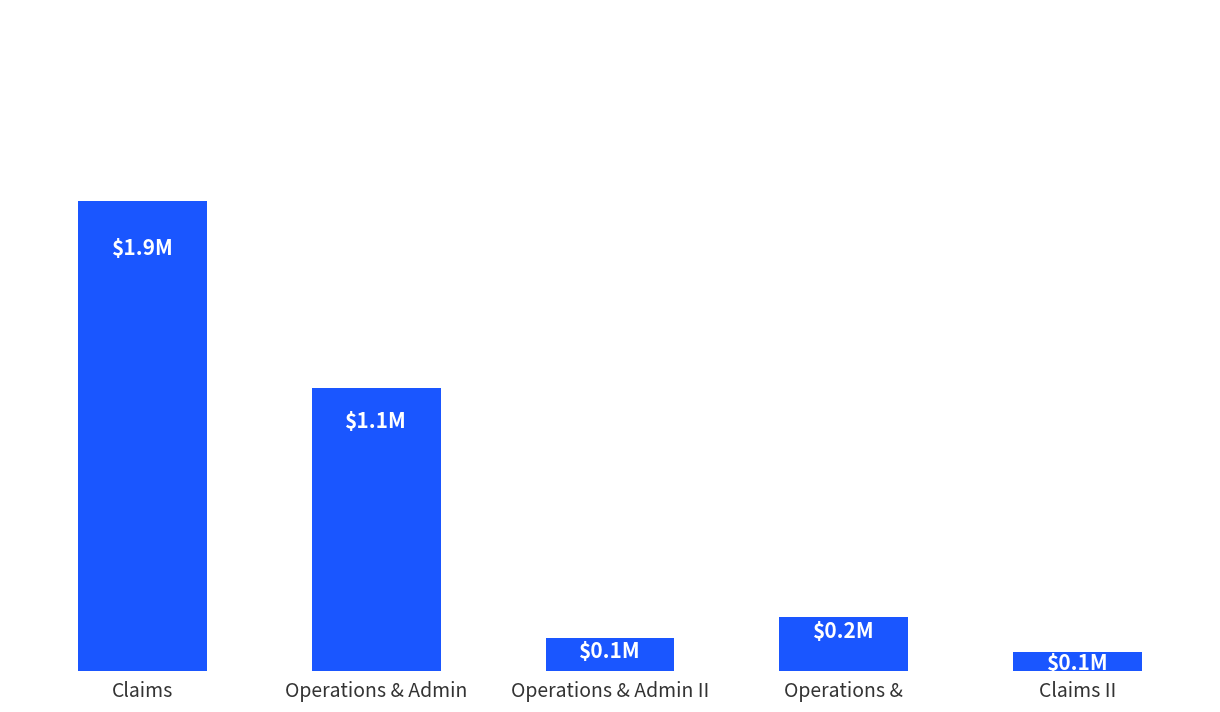

What is the average value?

686304